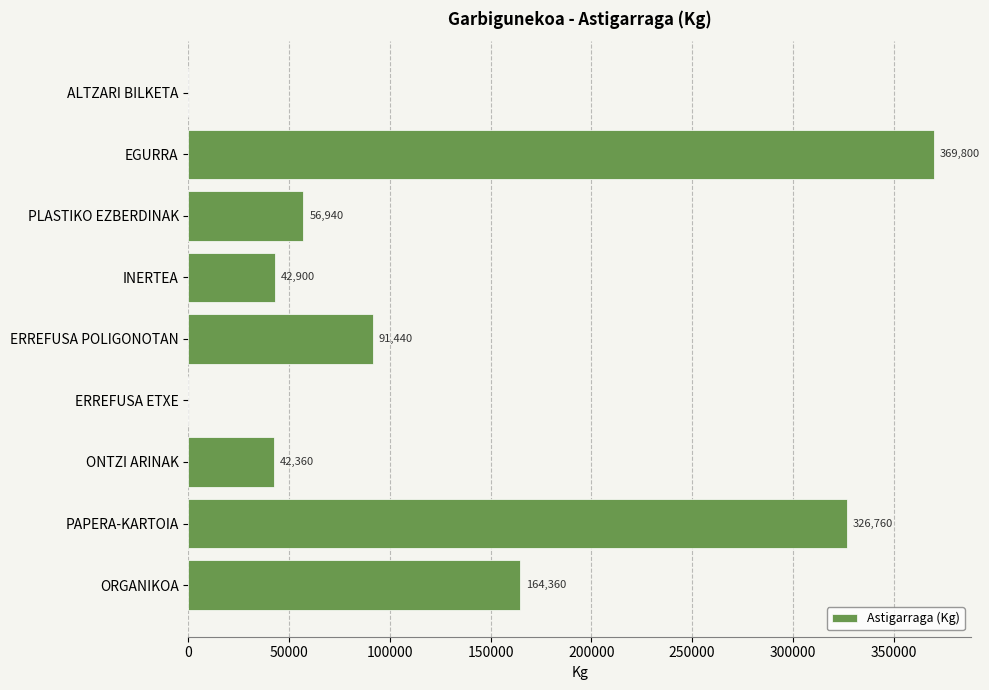

Where is the data nearest to the value 184900?

ORGANIKOA